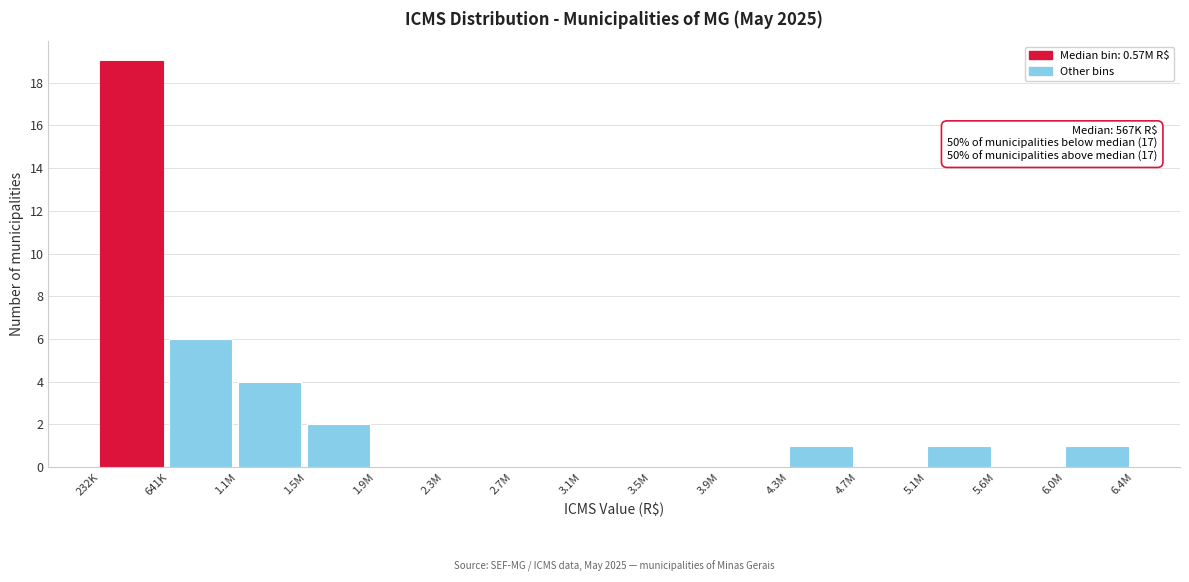

Reading left to right, list all the values displayed in this chart.

232K=19	641K=6	1.1M=4	1.5M=2	1.9M=0	2.3M=0	2.7M=0	3.1M=0	3.5M=0	3.9M=0	4.3M=1	4.7M=0	5.1M=1	5.6M=0	6.0M=1